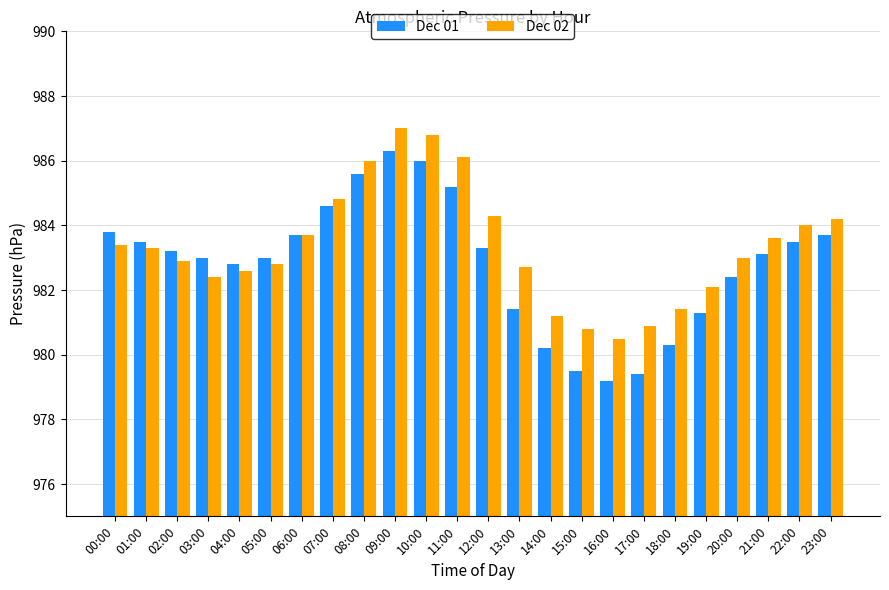

Reading right to left, extract all data points from this chart.

Dec 01: 23:00=983.7	22:00=983.5	21:00=983.1	20:00=982.4	19:00=981.3	18:00=980.3	17:00=979.4	16:00=979.2	15:00=979.5	14:00=980.2	13:00=981.4	12:00=983.3	11:00=985.2	10:00=986.0	09:00=986.3	08:00=985.6	07:00=984.6	06:00=983.7	05:00=983.0	04:00=982.8	03:00=983.0	02:00=983.2	01:00=983.5	00:00=983.8
Dec 02: 23:00=984.2	22:00=984.0	21:00=983.6	20:00=983.0	19:00=982.1	18:00=981.4	17:00=980.9	16:00=980.5	15:00=980.8	14:00=981.2	13:00=982.7	12:00=984.3	11:00=986.1	10:00=986.8	09:00=987.0	08:00=986.0	07:00=984.8	06:00=983.7	05:00=982.8	04:00=982.6	03:00=982.4	02:00=982.9	01:00=983.3	00:00=983.4